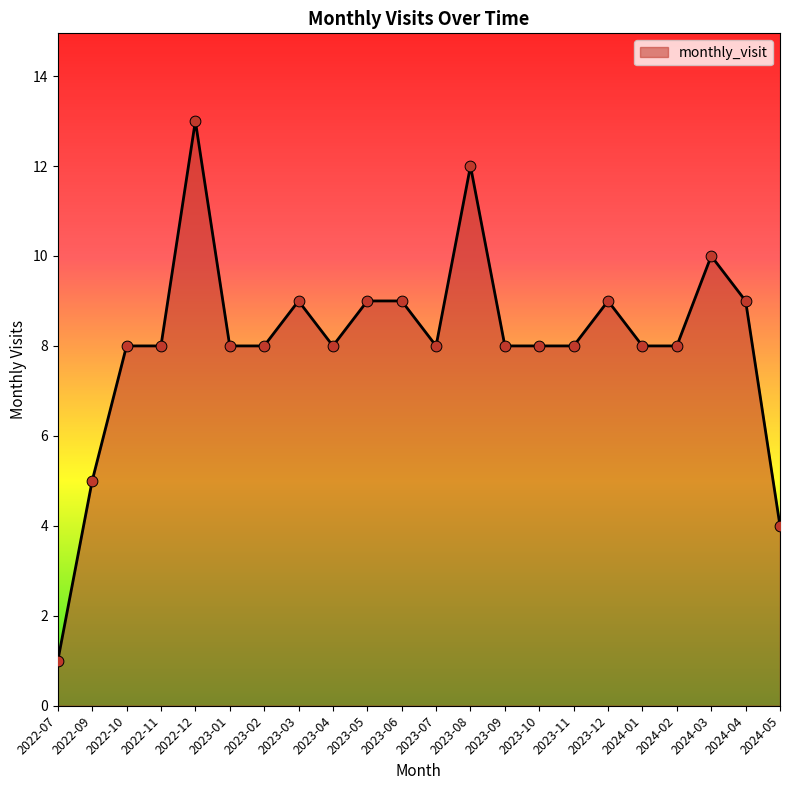

What is the ratio of the value at 2023-08 to the value at 2023-10?

1.5